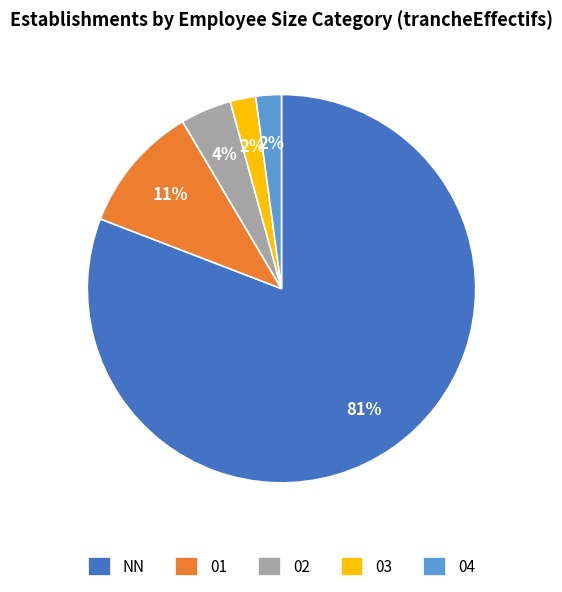

To the nearest percent, what is the combined percentage of NN and 03?

83%